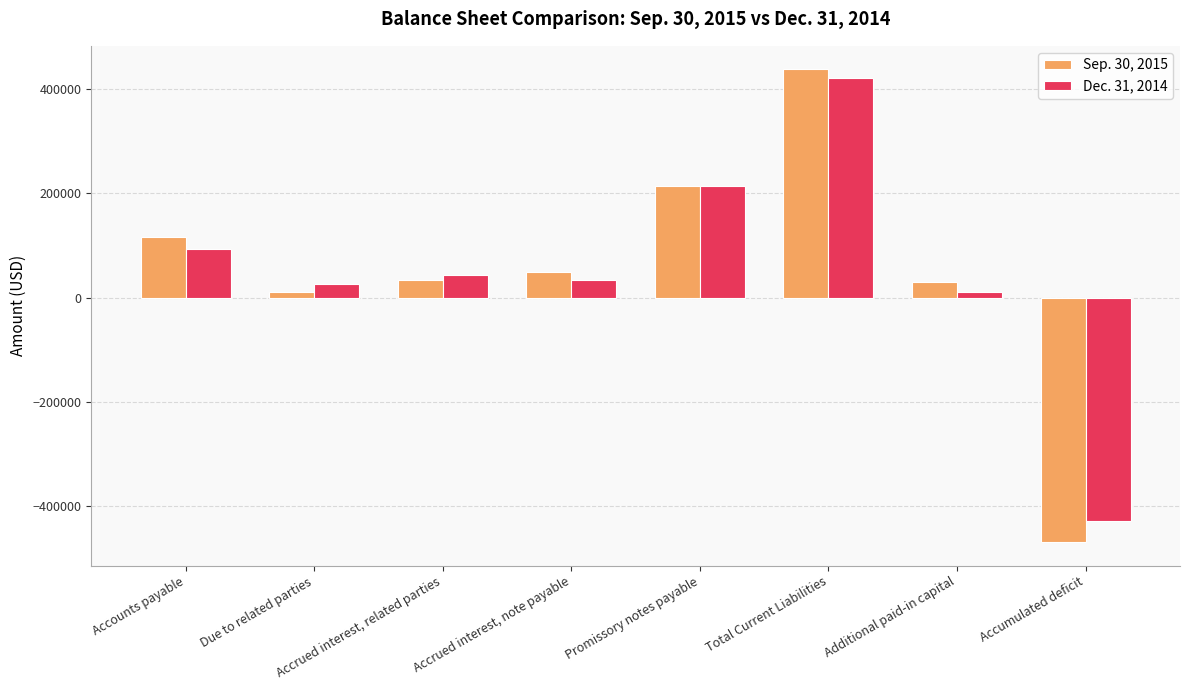

Which series changed the most between Accrued interest, note payable and Promissory notes payable?

Dec. 31, 2014